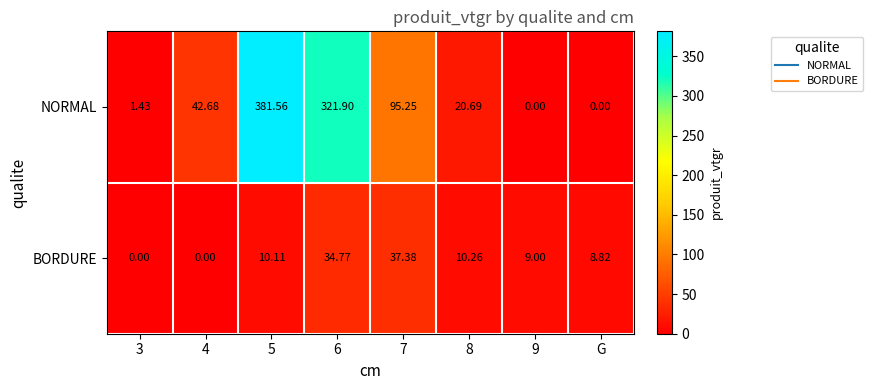

Is the value of NORMAL at 5 greater than the value of BORDURE at 6?

Yes